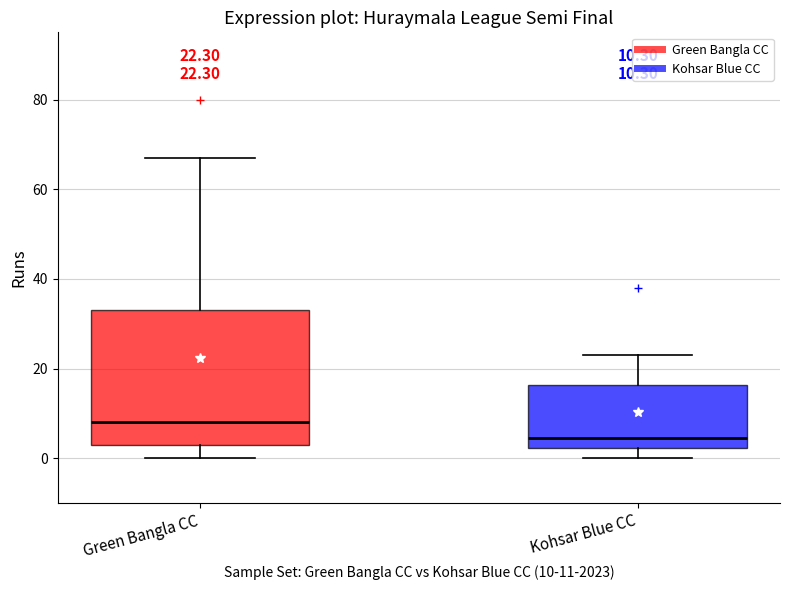

Comparing the boxes themselves (not the whiskers), which one is the tallest?

Green Bangla CC